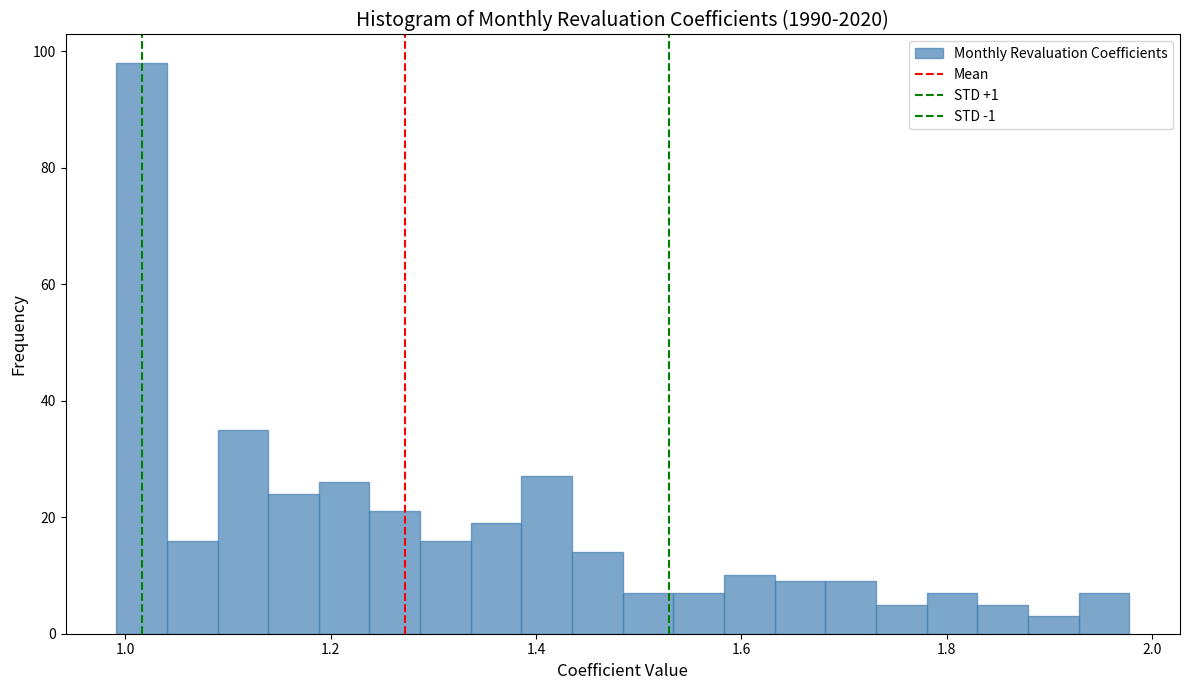

Read against the x-axis, roughly where is the centre of the tallest bar?

1.02